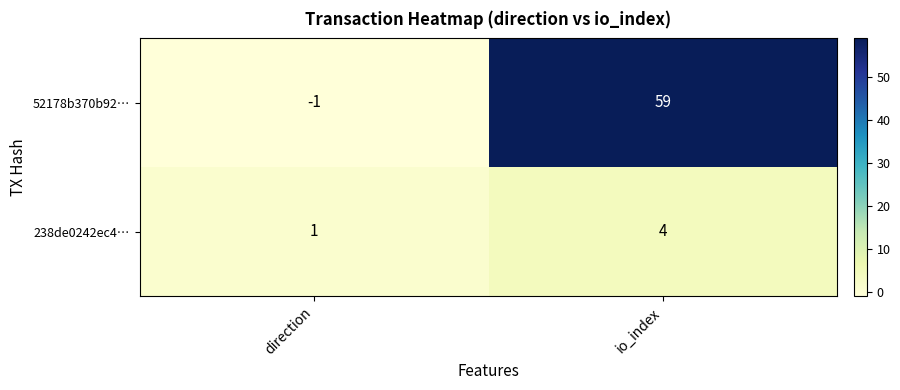

What is the difference between the maximum and minimum values in the 52178b370b92… series?

60